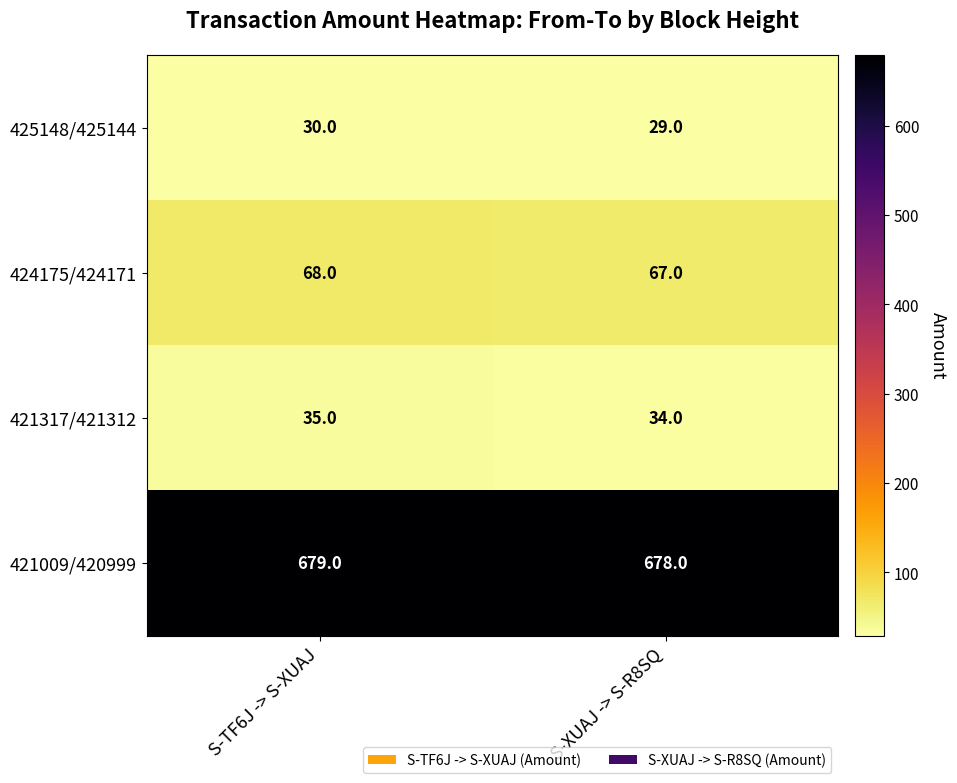

What is the spread (max minus min) of values at S-TF6J -> S-XUAJ?

649